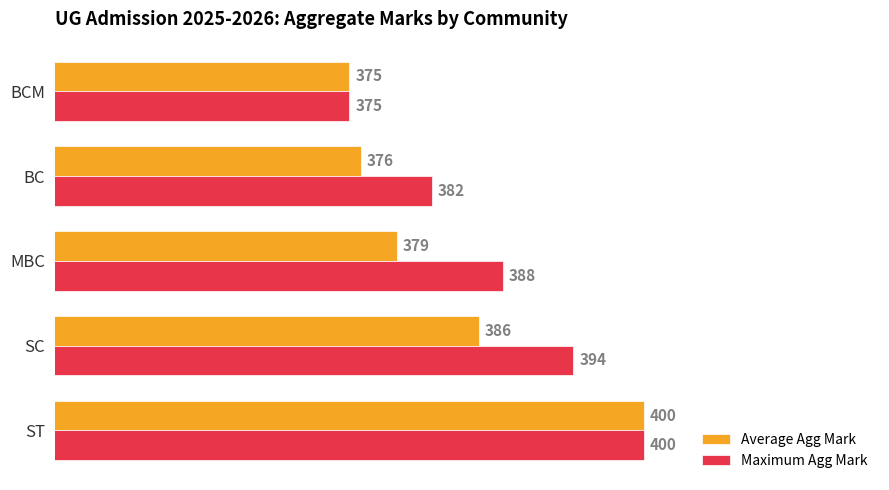

What is the average value of the Average Agg Mark series?

383